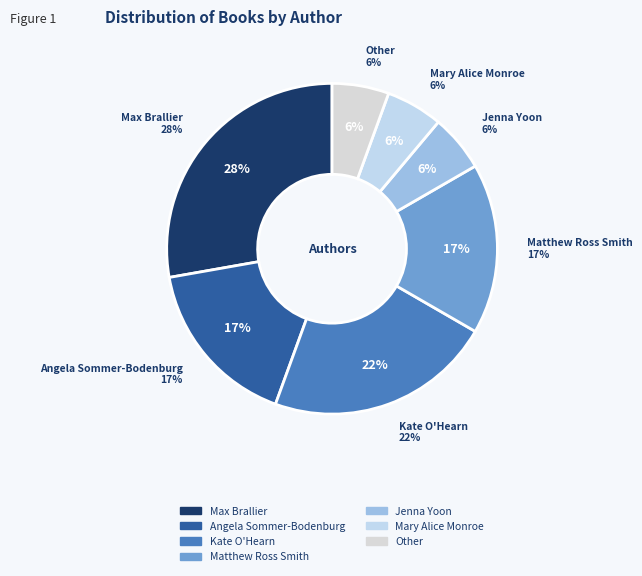

To the nearest percent, what percentage of the pie is Angela Sommer-Bodenburg?

17%